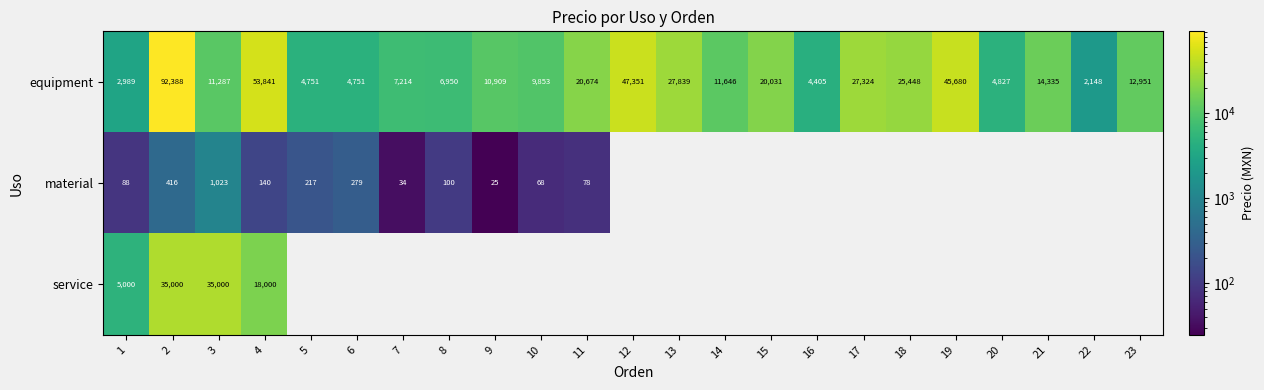

What is the spread (max minus min) of values at 10?

9784.9